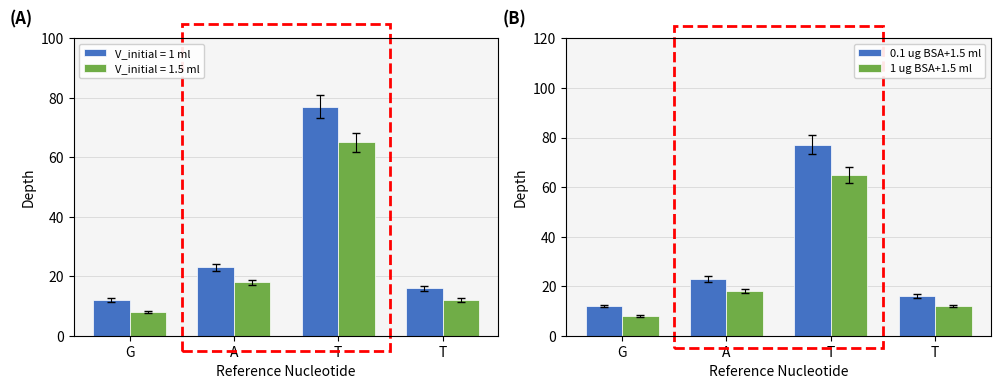

What is the lowest value of the 0.1 ug BSA+1.5 ml series?

12